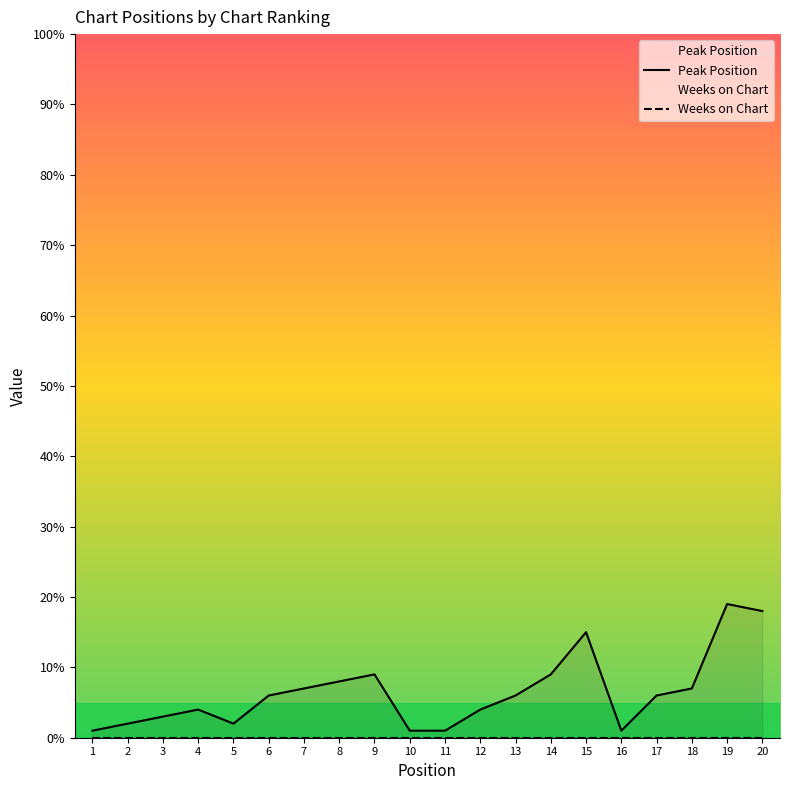

Where does the data first go above 6?

7